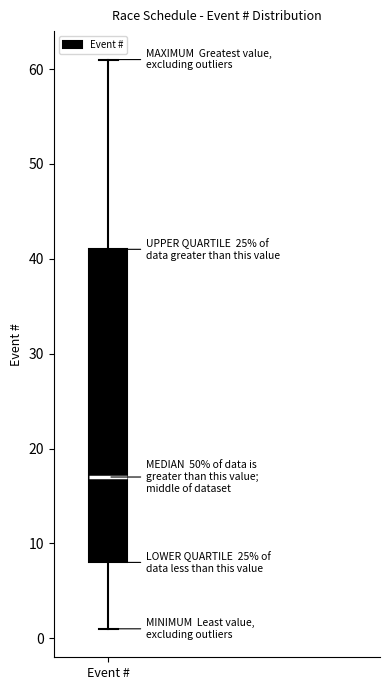

Where does the lower whisker of the box for Event # end on the y-axis? The values are not printed on the chart, so give them approximately, as read against the axis.

1